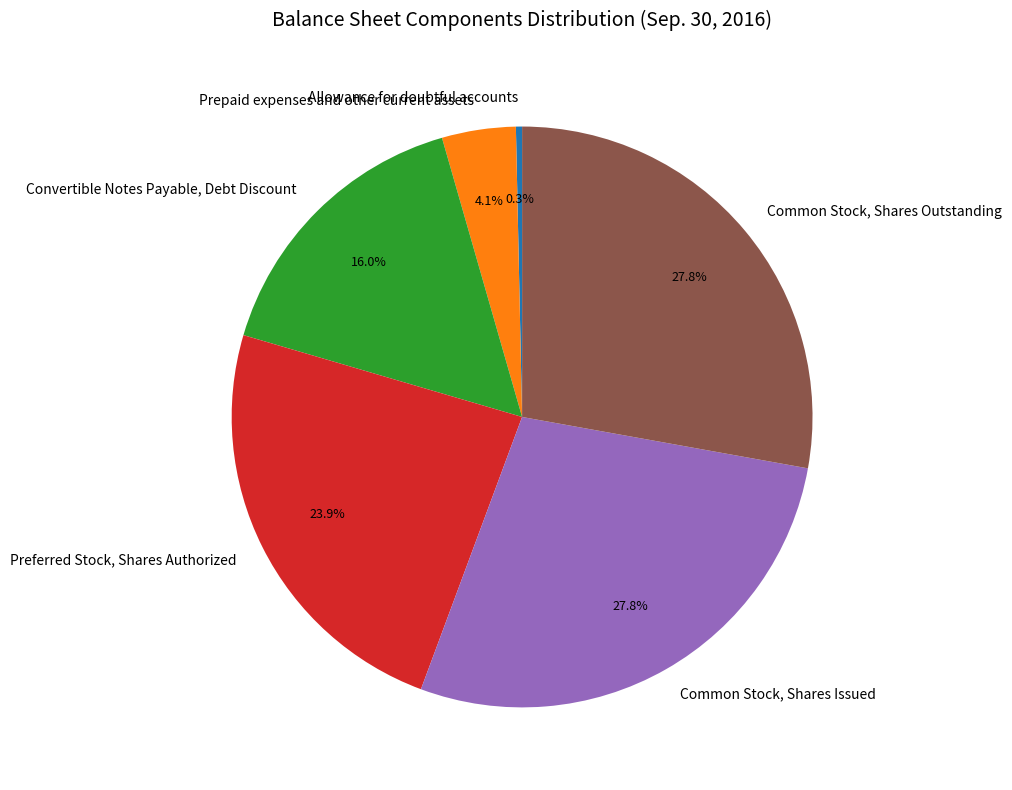

Between Common Stock, Shares Outstanding and Prepaid expenses and other current assets, which is larger?

Common Stock, Shares Outstanding